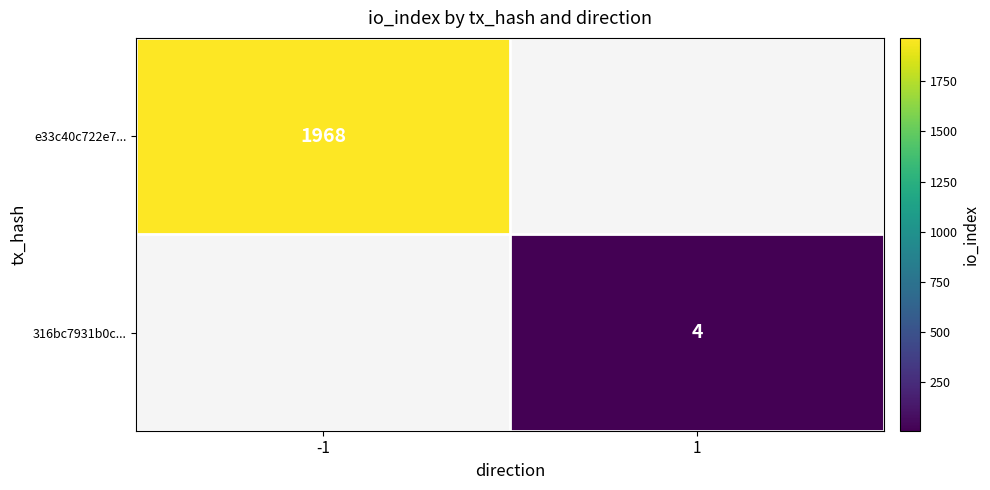

What is the maximum value shown in the chart?

1968.0